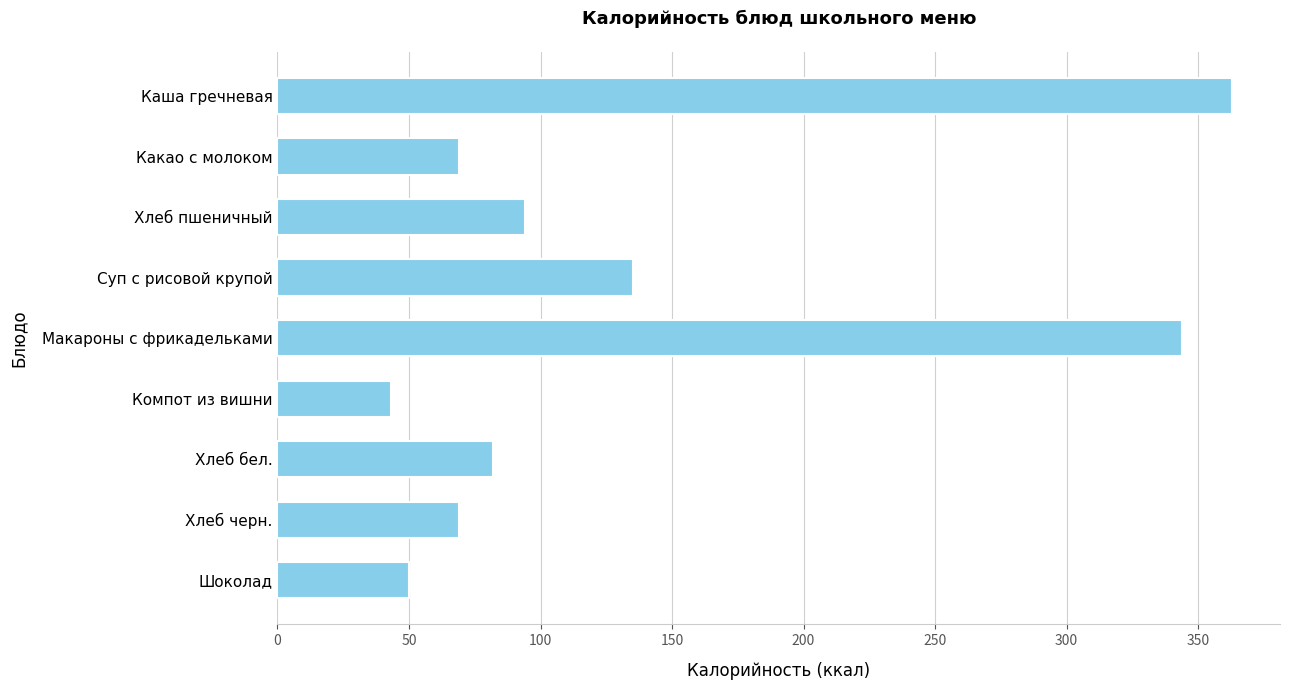

What is the change in value from Макароны с фрикадельками to Компот из вишни?

-301